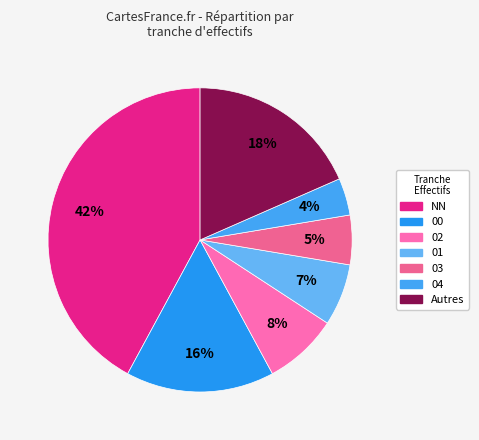

Is there a majority slice in this chart?

No